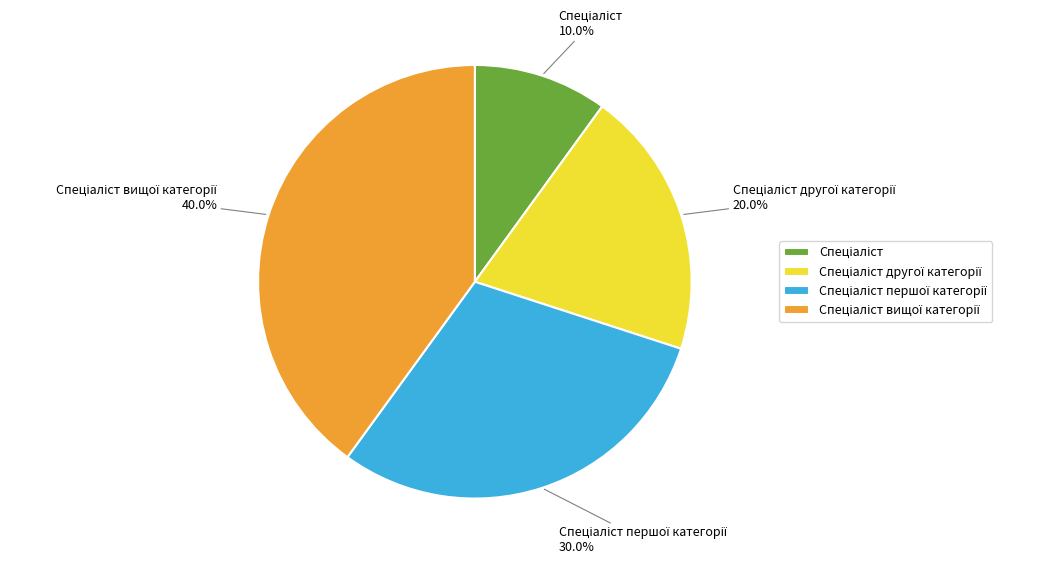

Is there any slice that represents more than half of the pie?

No